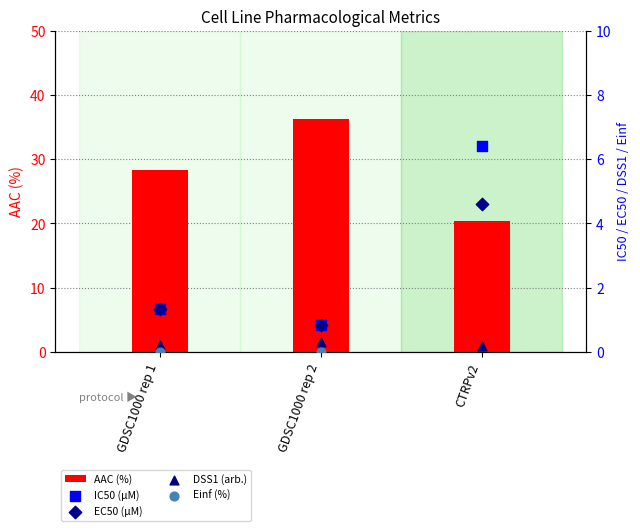

Which series contains the highest Y value?

AAC (%)